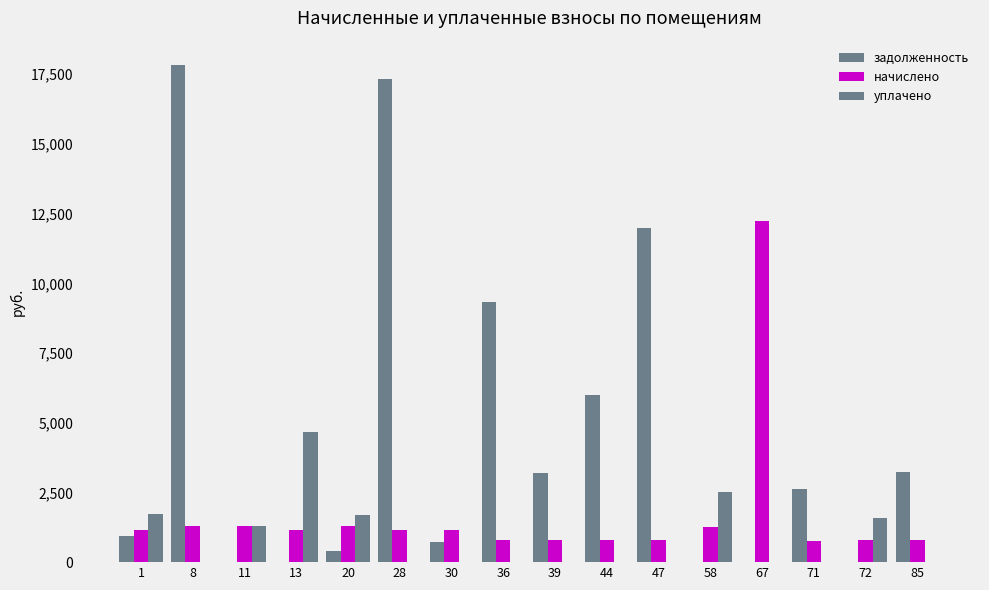

How many data points in начислено are above 1161?

8